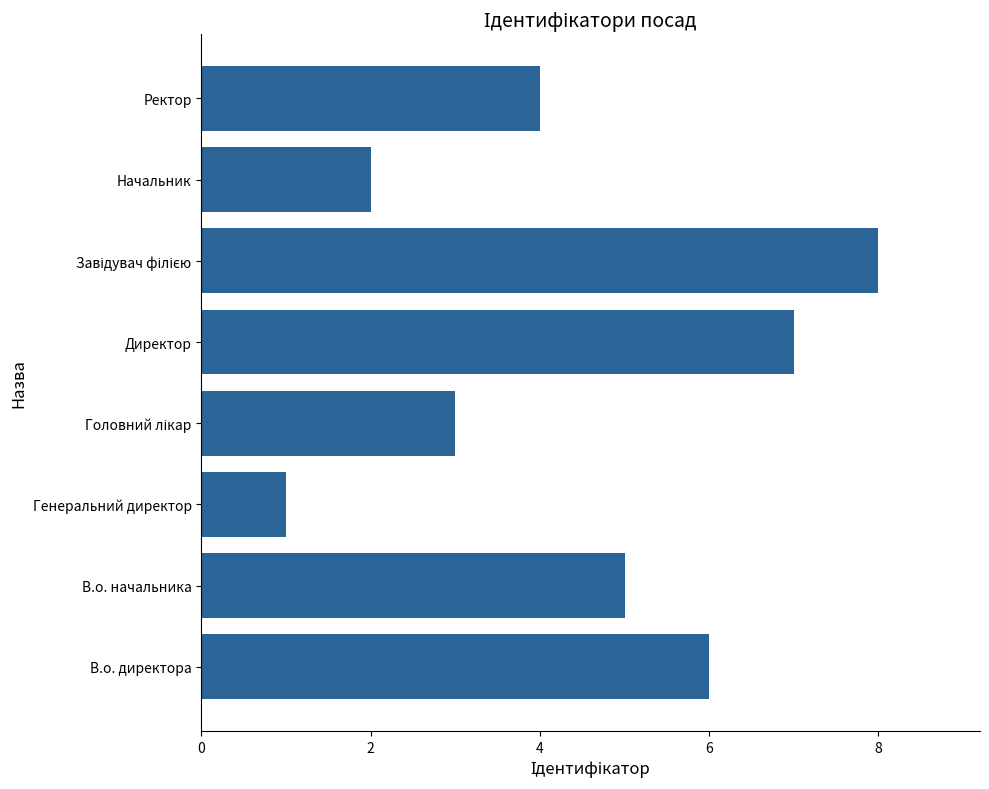

Are the bars horizontal?

Yes